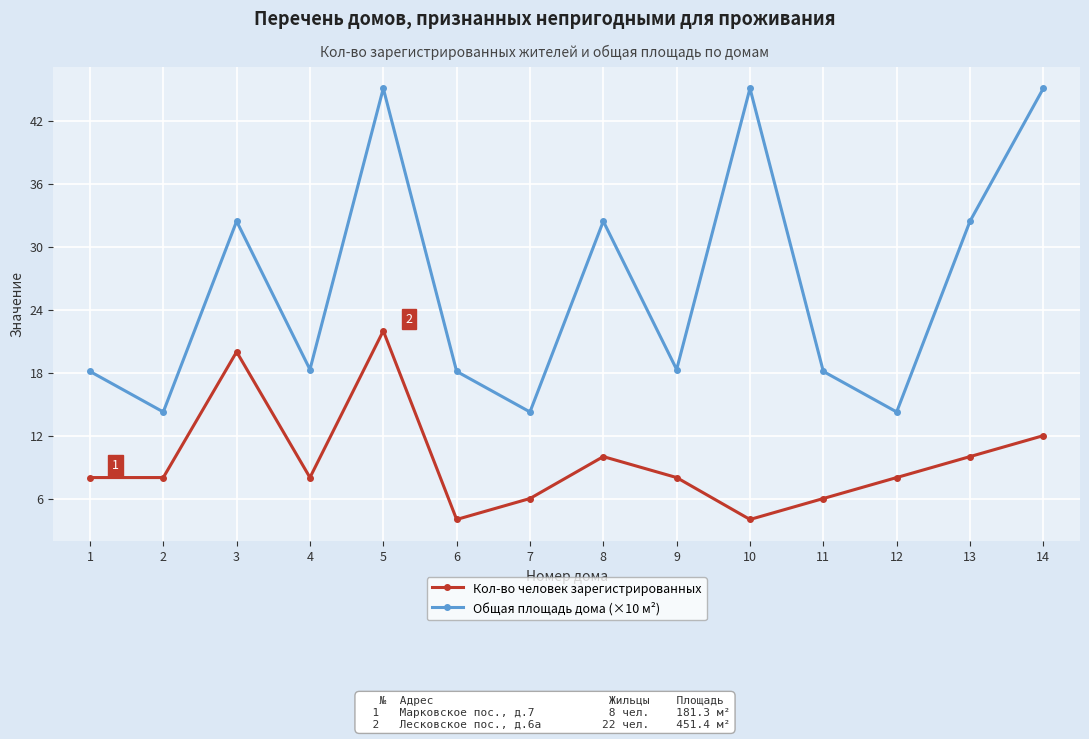

Is this an area chart (filled region under the line)?

No